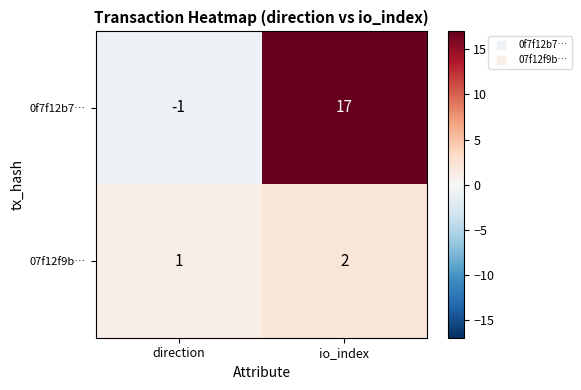

Which label corresponds to the smallest value in the chart?

direction